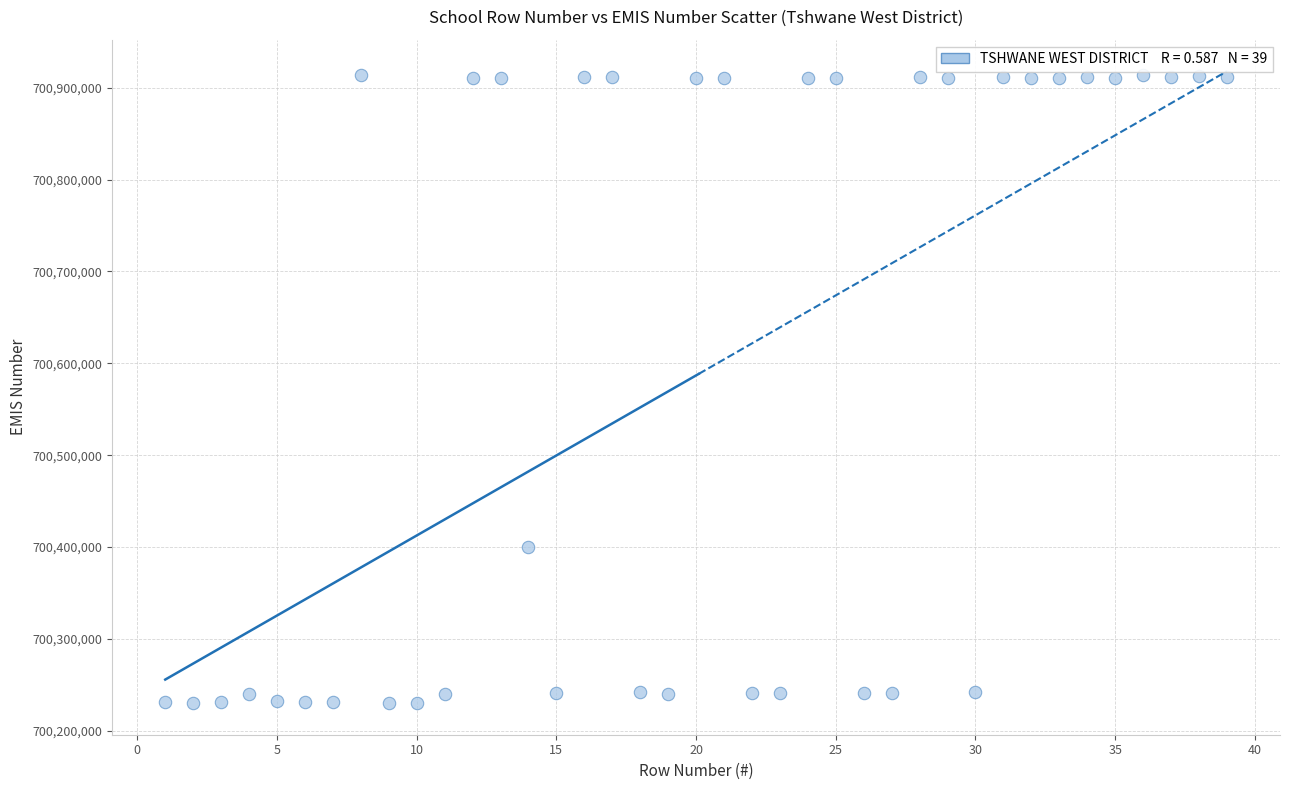

What Y value in the scatter plot is closest to 700572175?

700400582